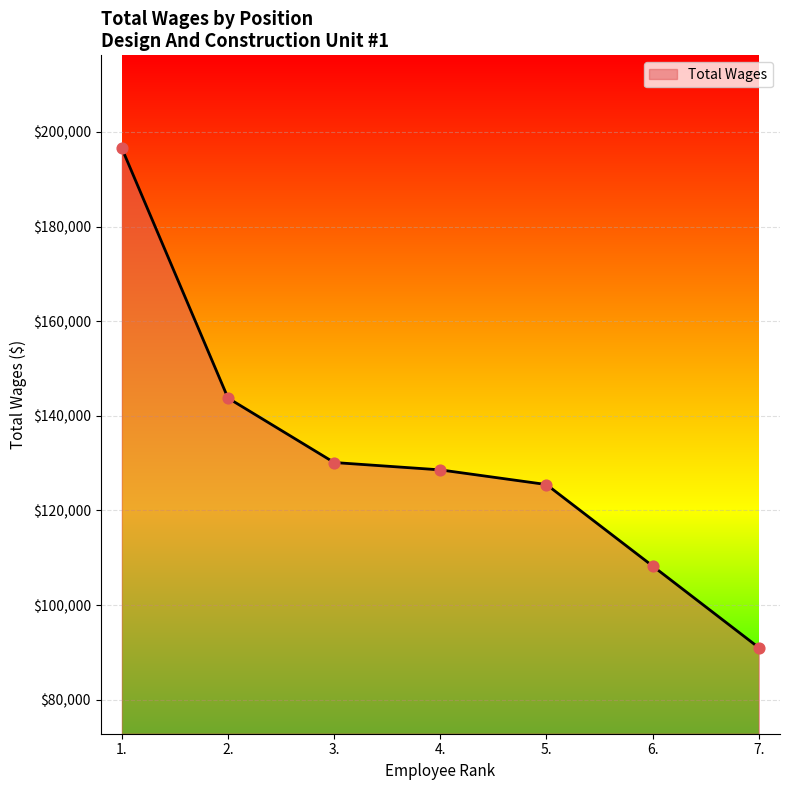

What is the ratio of the value at 2. to the value at 1.?

0.7